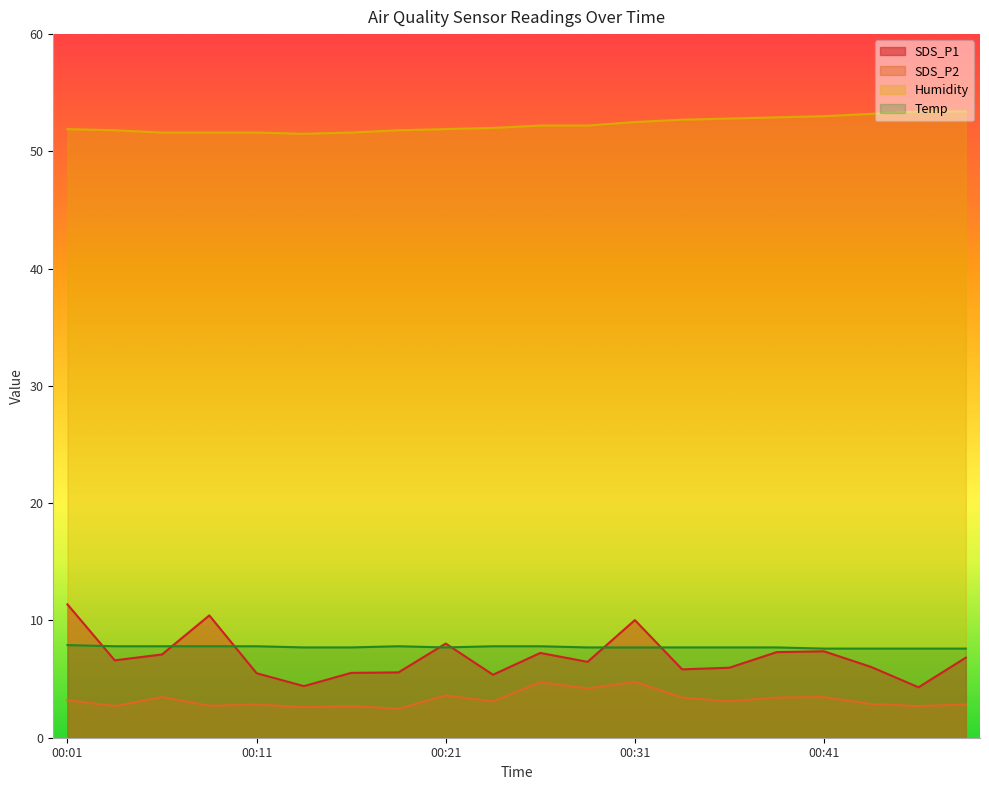

Which series changed the most between 00:21 and 00:26?

SDS_P2